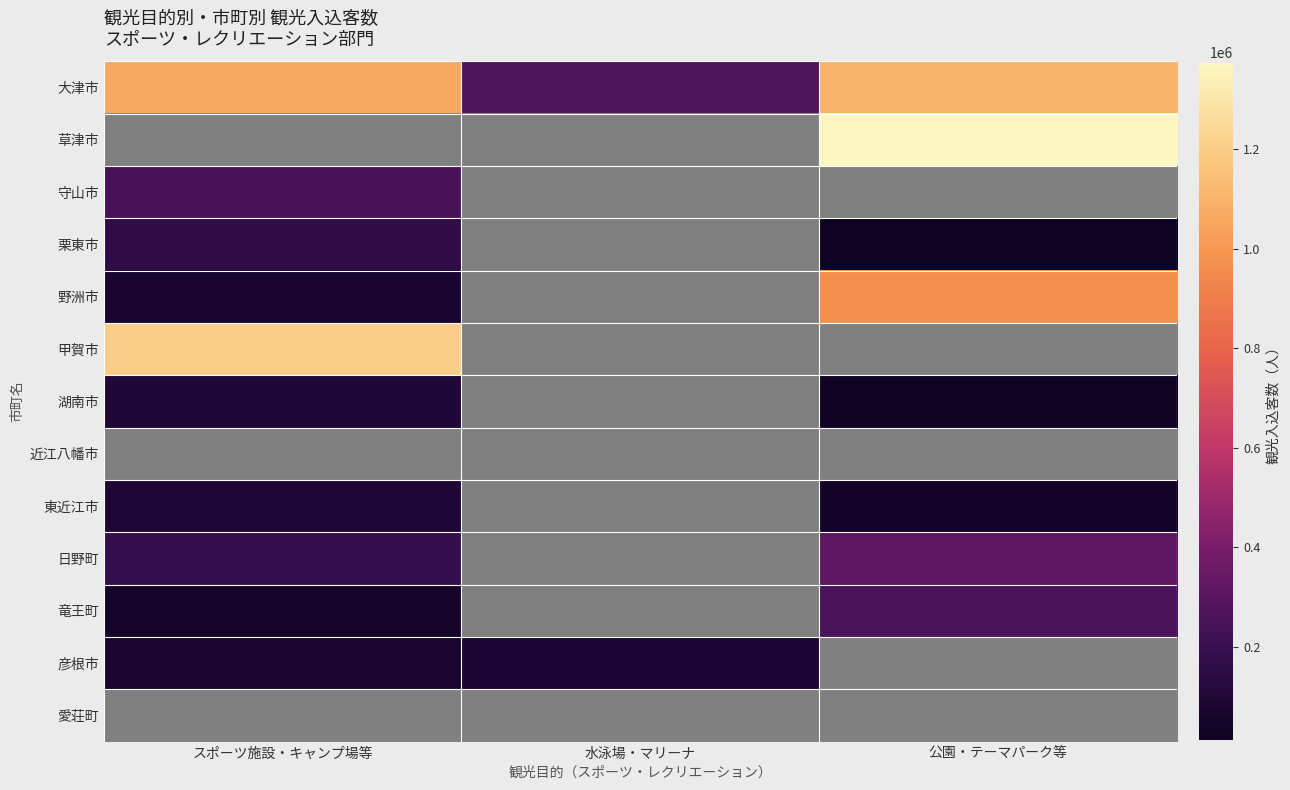

Which label corresponds to the smallest value in the chart?

公園・テーマパーク等